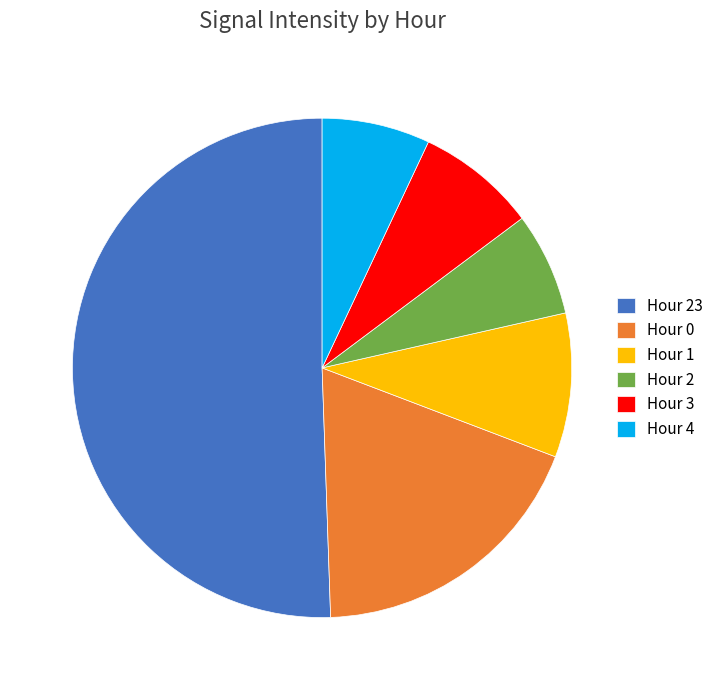

Is there a majority slice in this chart?

Yes